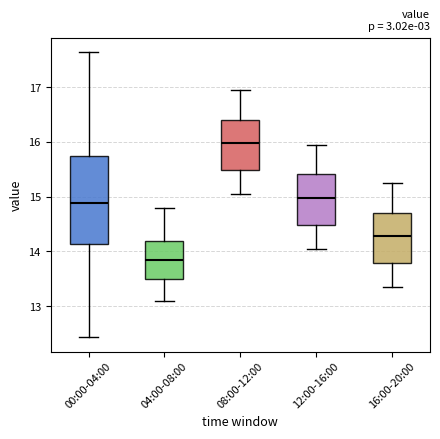

Reading left to right, transcribe this box plot: for each box, give where its median line is, the range the box spans, and where its two whiskers end, as read against the y-axis. The values are not printed on the chart, so give them approximately, as read against the axis.

00:00-04:00: median 14.9, box 14.1 to 15.7, whiskers 12.4 to 17.7
04:00-08:00: median 13.9, box 13.5 to 14.2, whiskers 13.1 to 14.8
08:00-12:00: median 16.0, box 15.5 to 16.4, whiskers 15.1 to 17.0
12:00-16:00: median 15.0, box 14.5 to 15.4, whiskers 14.1 to 16.0
16:00-20:00: median 14.3, box 13.8 to 14.7, whiskers 13.4 to 15.3